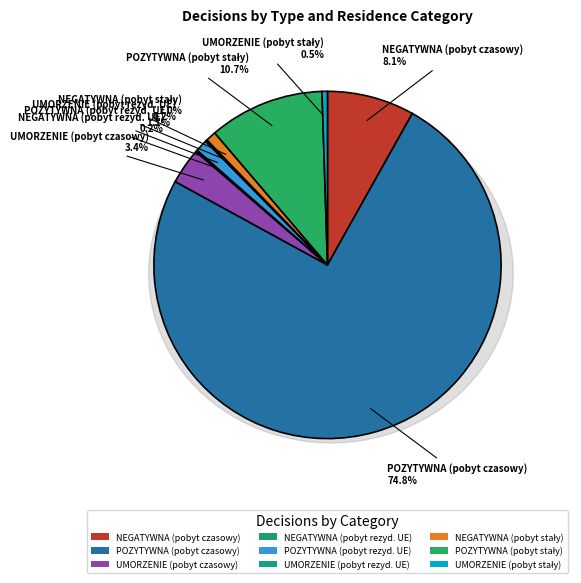

Is it true that UMORZENIE (pobyt czasowy) is 3% of the pie?

True